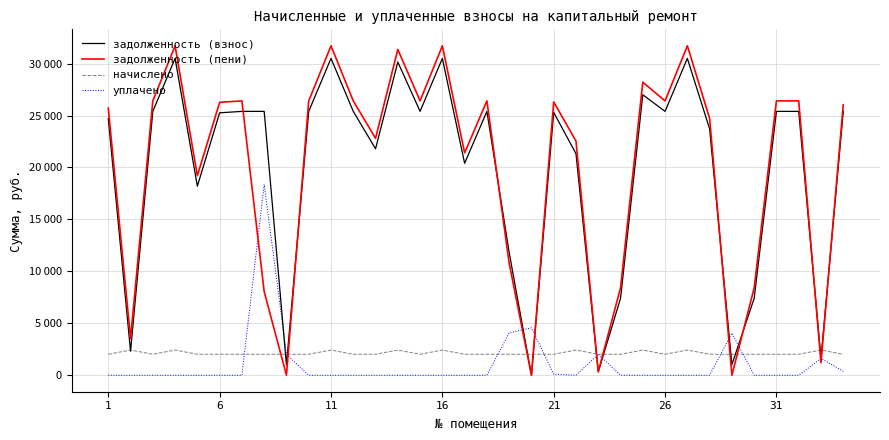

Does the chart display data point markers on the line(s)?

No